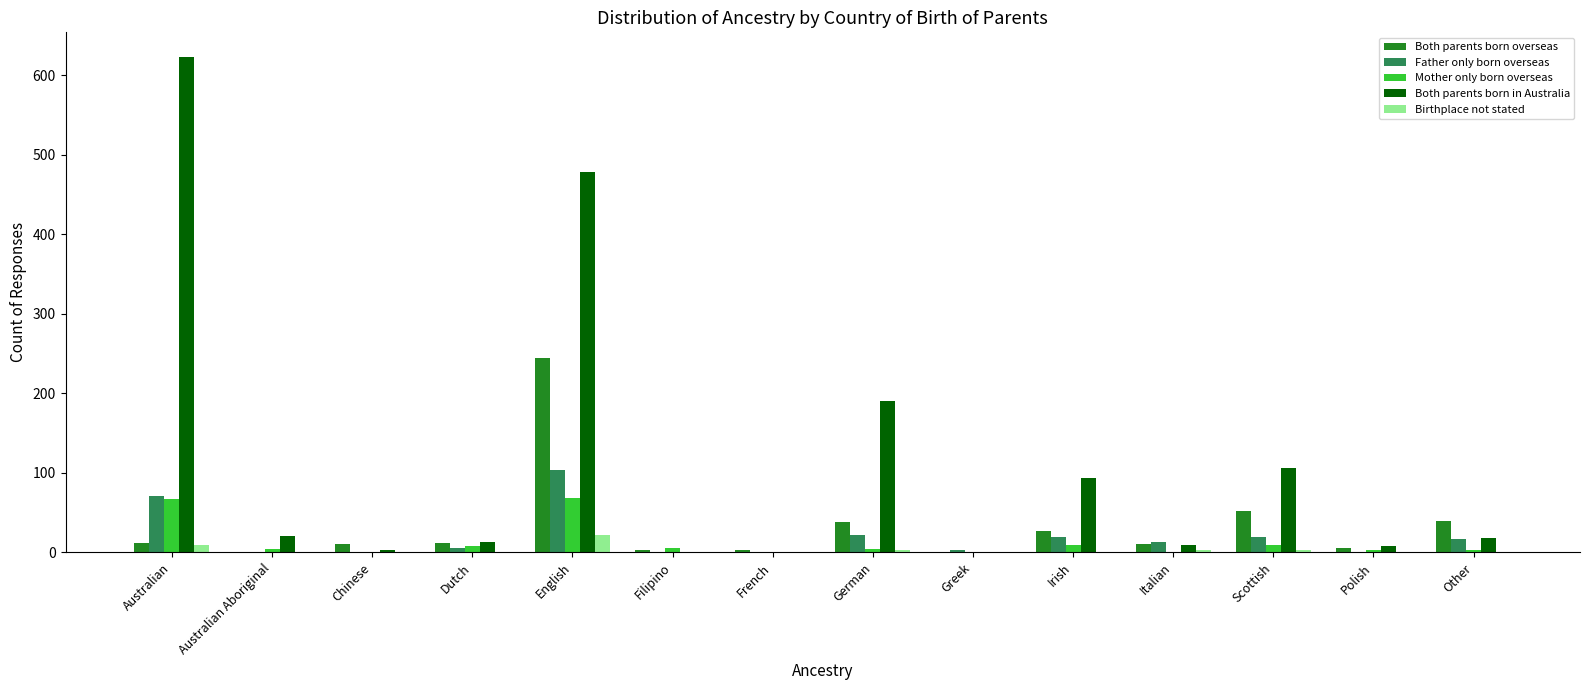

What is the average value of the Father only born overseas series?

20